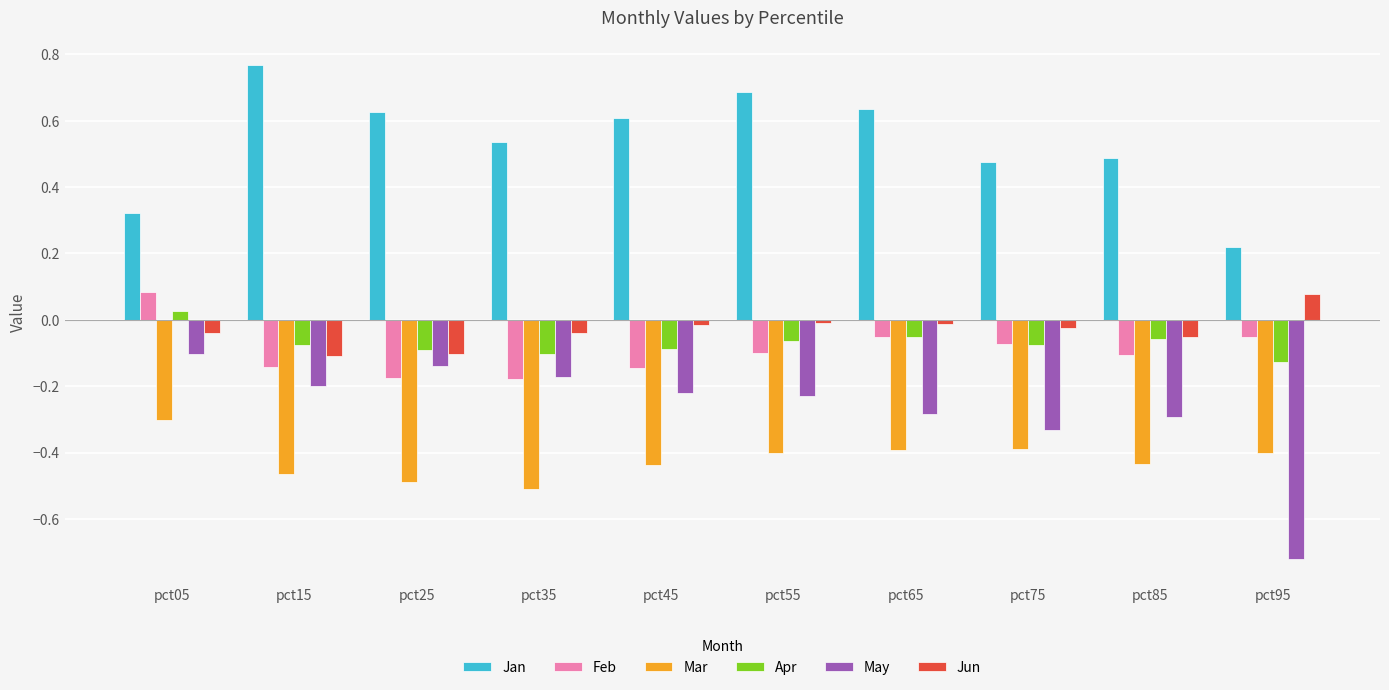

What is the sum of all Mar values?

-4.2